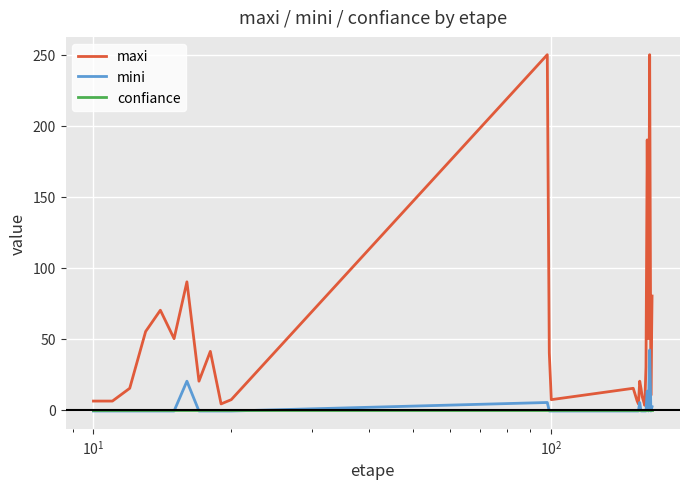

True or false: maxi and confiance cross at least once.

False